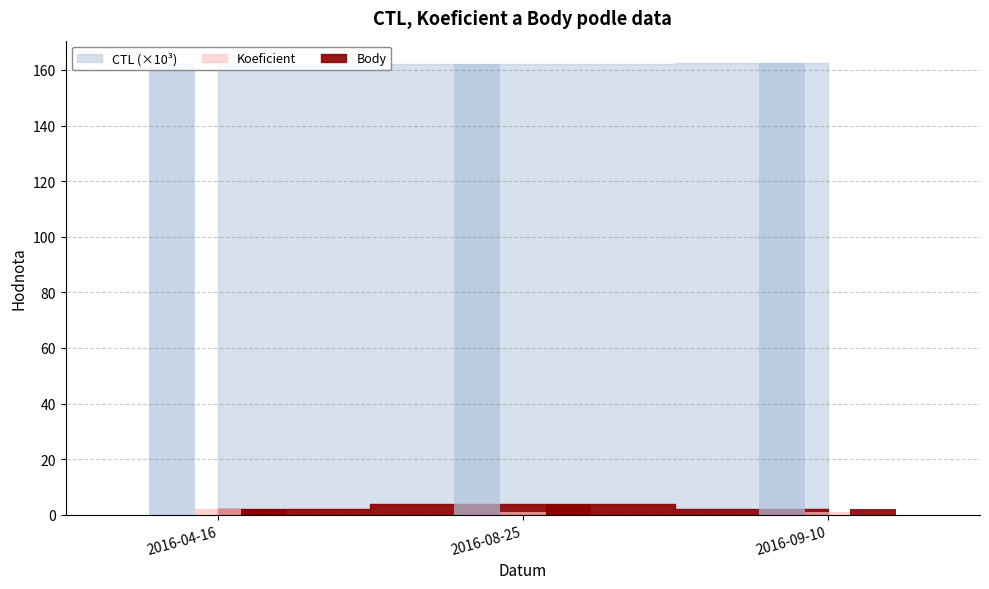

Between 2016-09-10 and 2016-08-25, which is larger?

2016-09-10